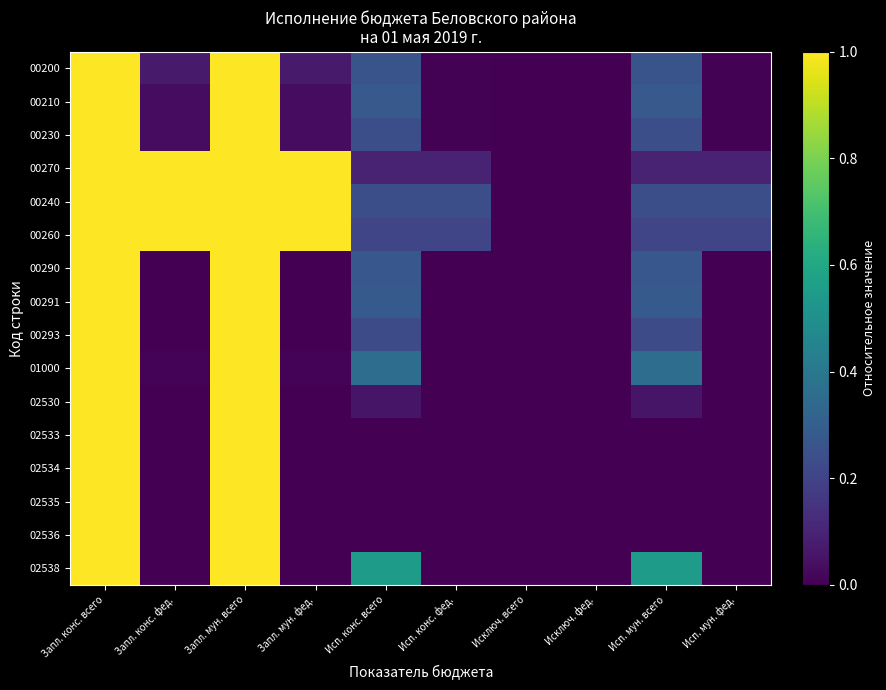

At which category is the sum across all series the highest?

Запл. конс. всего